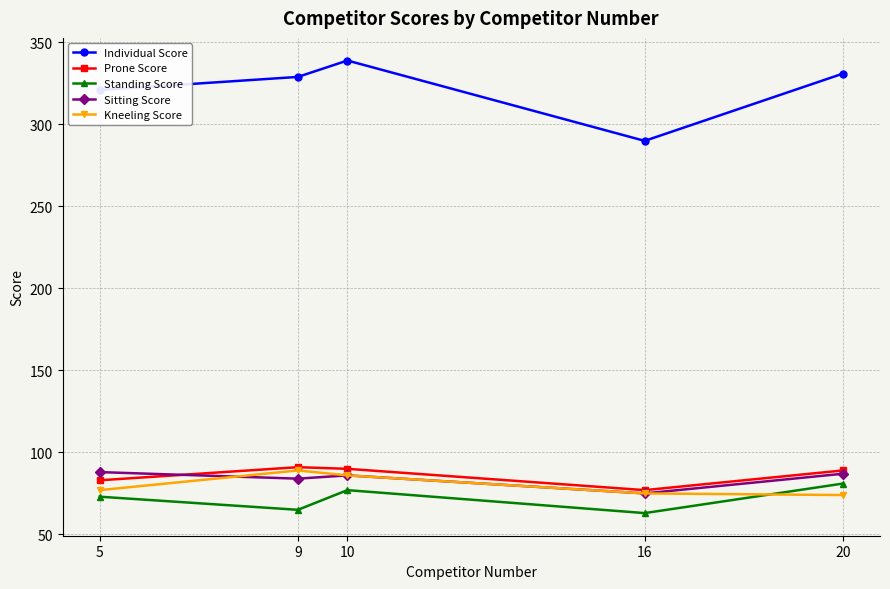

What are all the series names shown in the legend?

Individual Score, Prone Score, Standing Score, Sitting Score, Kneeling Score